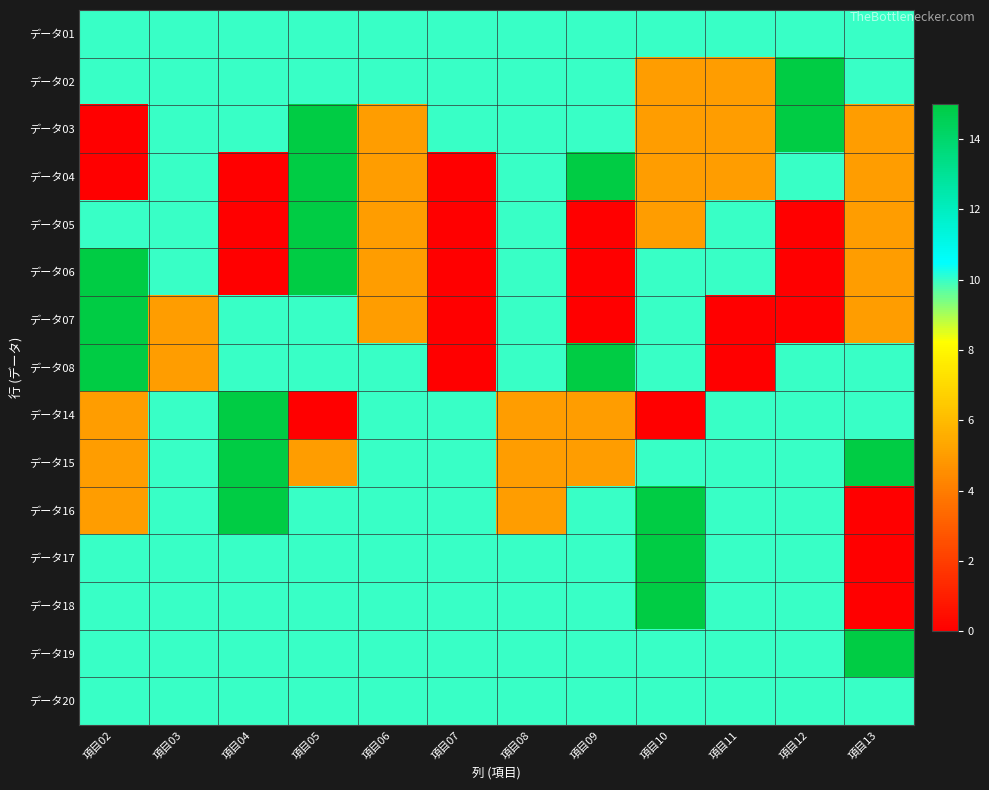

Reading right to left, list all the values displayed in this chart.

データ01: 項目13=10	項目12=10	項目11=10	項目10=10	項目09=10	項目08=10	項目07=10	項目06=10	項目05=10	項目04=10	項目03=10	項目02=10
データ02: 項目13=10	項目12=15	項目11=5	項目10=5	項目09=10	項目08=10	項目07=10	項目06=10	項目05=10	項目04=10	項目03=10	項目02=10
データ03: 項目13=5	項目12=15	項目11=5	項目10=5	項目09=10	項目08=10	項目07=10	項目06=5	項目05=15	項目04=10	項目03=10	項目02=0
データ04: 項目13=5	項目12=10	項目11=5	項目10=5	項目09=15	項目08=10	項目07=0	項目06=5	項目05=15	項目04=0	項目03=10	項目02=0
データ05: 項目13=5	項目12=0	項目11=10	項目10=5	項目09=0	項目08=10	項目07=0	項目06=5	項目05=15	項目04=0	項目03=10	項目02=10
データ06: 項目13=5	項目12=0	項目11=10	項目10=10	項目09=0	項目08=10	項目07=0	項目06=5	項目05=15	項目04=0	項目03=10	項目02=15
データ07: 項目13=5	項目12=0	項目11=0	項目10=10	項目09=0	項目08=10	項目07=0	項目06=5	項目05=10	項目04=10	項目03=5	項目02=15
データ08: 項目13=10	項目12=10	項目11=0	項目10=10	項目09=15	項目08=10	項目07=0	項目06=10	項目05=10	項目04=10	項目03=5	項目02=15
データ14: 項目13=10	項目12=10	項目11=10	項目10=0	項目09=5	項目08=5	項目07=10	項目06=10	項目05=0	項目04=15	項目03=10	項目02=5
データ15: 項目13=15	項目12=10	項目11=10	項目10=10	項目09=5	項目08=5	項目07=10	項目06=10	項目05=5	項目04=15	項目03=10	項目02=5
データ16: 項目13=0	項目12=10	項目11=10	項目10=15	項目09=10	項目08=5	項目07=10	項目06=10	項目05=10	項目04=15	項目03=10	項目02=5
データ17: 項目13=0	項目12=10	項目11=10	項目10=15	項目09=10	項目08=10	項目07=10	項目06=10	項目05=10	項目04=10	項目03=10	項目02=10
データ18: 項目13=0	項目12=10	項目11=10	項目10=15	項目09=10	項目08=10	項目07=10	項目06=10	項目05=10	項目04=10	項目03=10	項目02=10
データ19: 項目13=15	項目12=10	項目11=10	項目10=10	項目09=10	項目08=10	項目07=10	項目06=10	項目05=10	項目04=10	項目03=10	項目02=10
データ20: 項目13=10	項目12=10	項目11=10	項目10=10	項目09=10	項目08=10	項目07=10	項目06=10	項目05=10	項目04=10	項目03=10	項目02=10